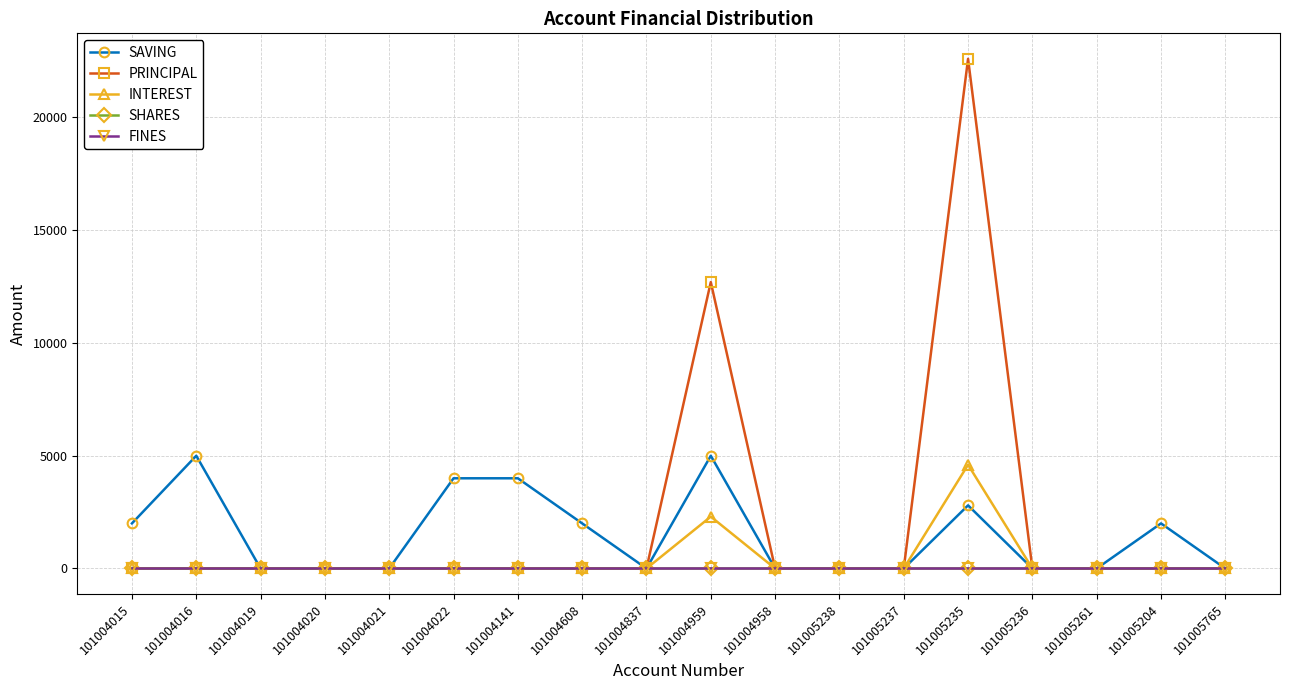

Reading left to right, extract all data points from this chart.

SAVING: 2000	5000	0	0	0	4000	4000	2000	0	5000	0	0	0	2800	0	0	2000	0
PRINCIPAL: 0	0	0	0	0	0	0	0	0	12700	0	0	0	22600	0	0	0	0
INTEREST: 0	0	0	0	0	0	0	0	0	2300	0	0	0	4600	0	0	0	0
SHARES: 0	0	0	0	0	0	0	0	0	0	0	0	0	0	0	0	0	0
FINES: 0	0	0	0	0	0	0	0	0	0	0	0	0	0	0	0	0	0